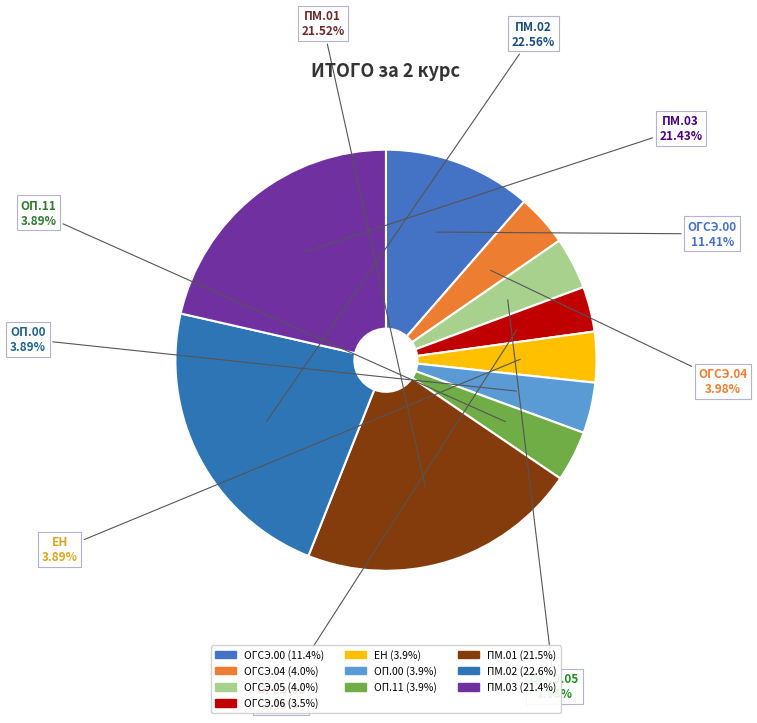

Rank the categories by value from highest to lowest.

ПМ.02, ПМ.01, ПМ.03, ОГСЭ.00, ОГСЭ.04, ОГСЭ.05, ЕН, ОП.00, ОП.11, ОГСЭ.06